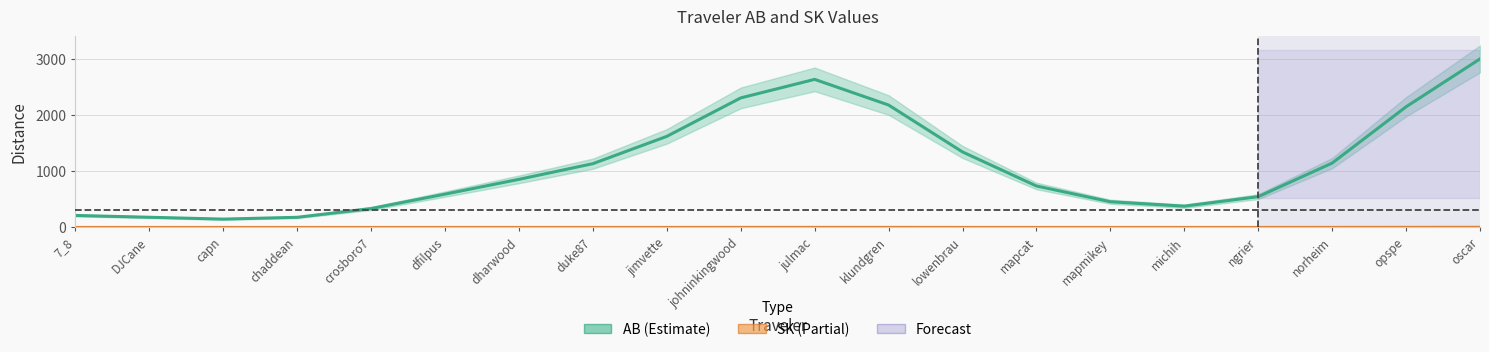

List the labels in order of AB value, largest first.

oscar, julmac, johninkingwood, klundgren, opspe, jimvette, lowenbrau, norheim, duke87, dharwood, mapcat, dfilpus, ngrier, mapmikey, michih, crosboro7, 7_8, DJCane, chaddean, capn